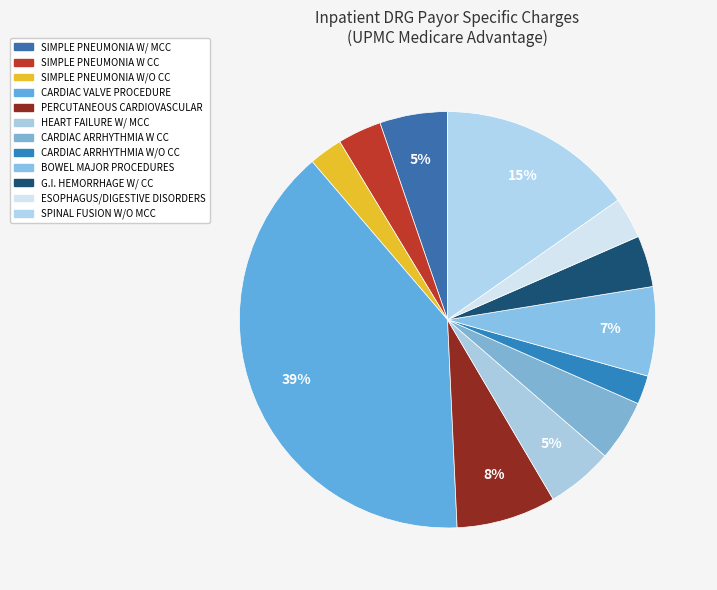

How many segments does this pie chart have?

12